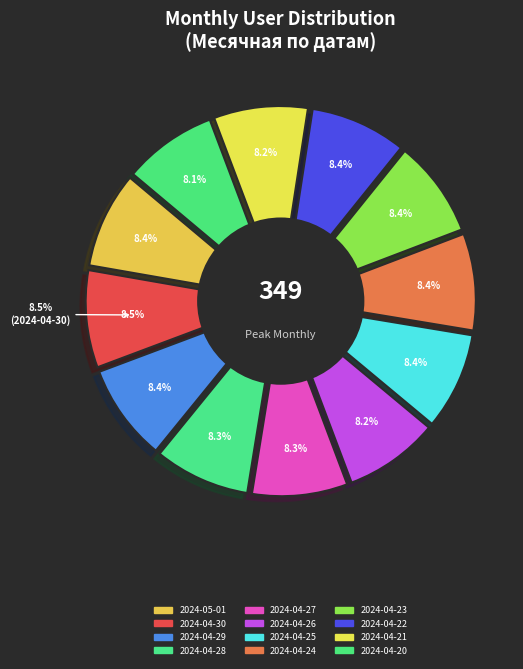

True or false: 2024-04-28 accounts for 1% of the total.

False